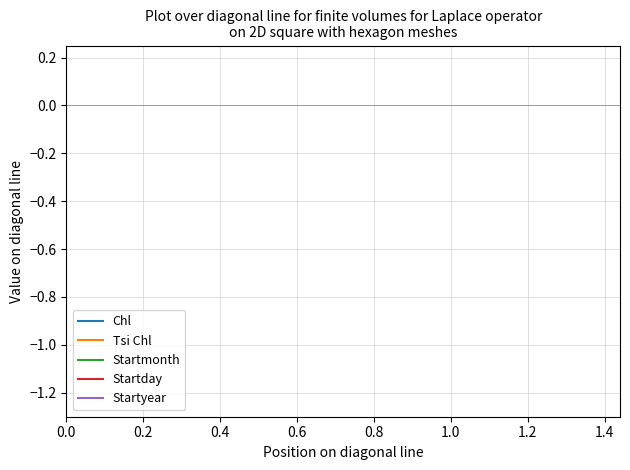

The value of Chl at 0.2 is 104. True or false?

False